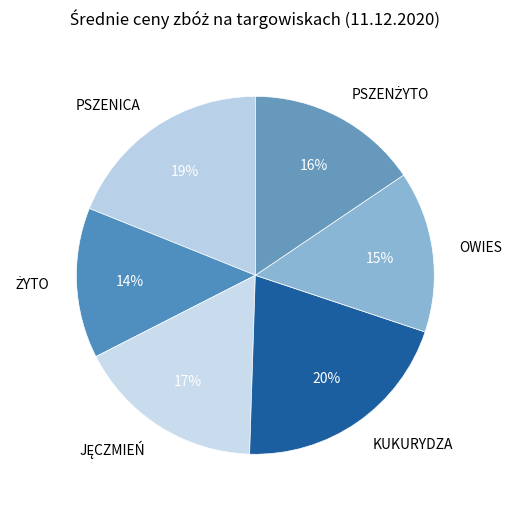

What is the largest slice in the pie chart?

KUKURYDZA